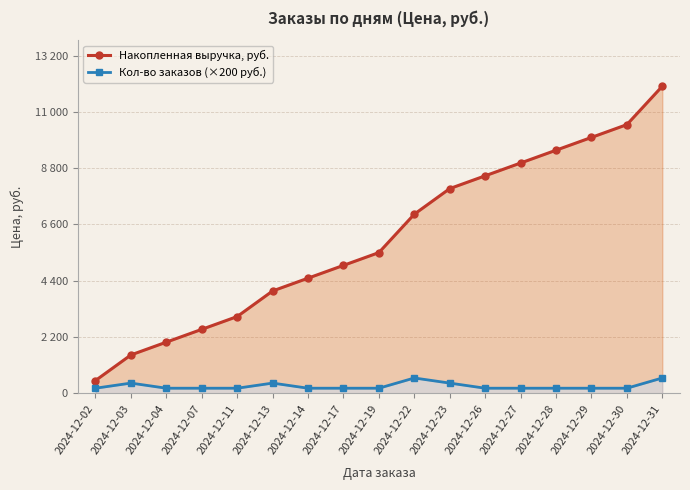

What is the sum of the Накопленная выручка, руб. values at 2024-12-04 and 2024-12-14?

6500